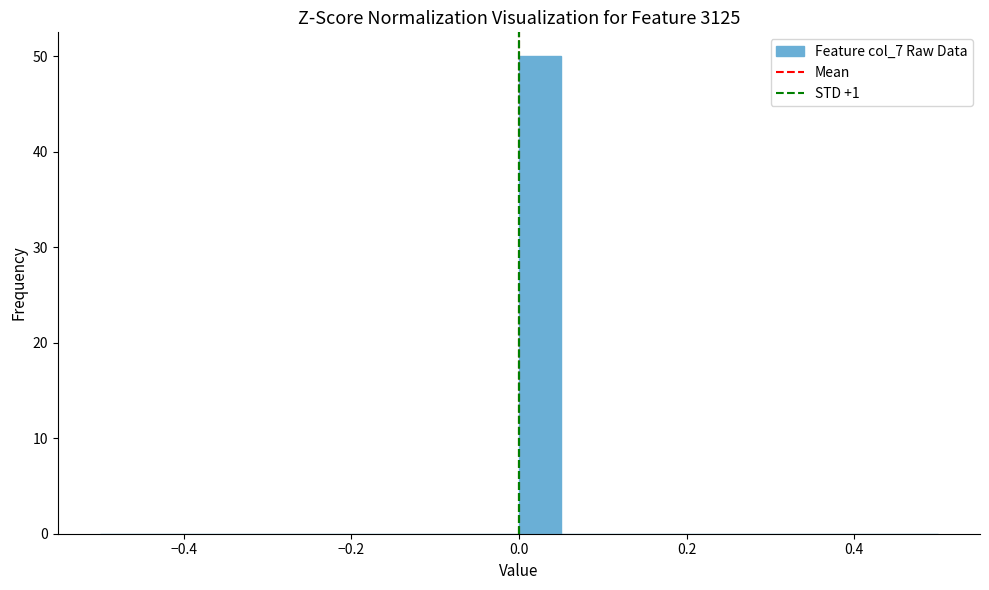

Read against the x-axis, roughly where is the centre of the tallest bar?

0.02